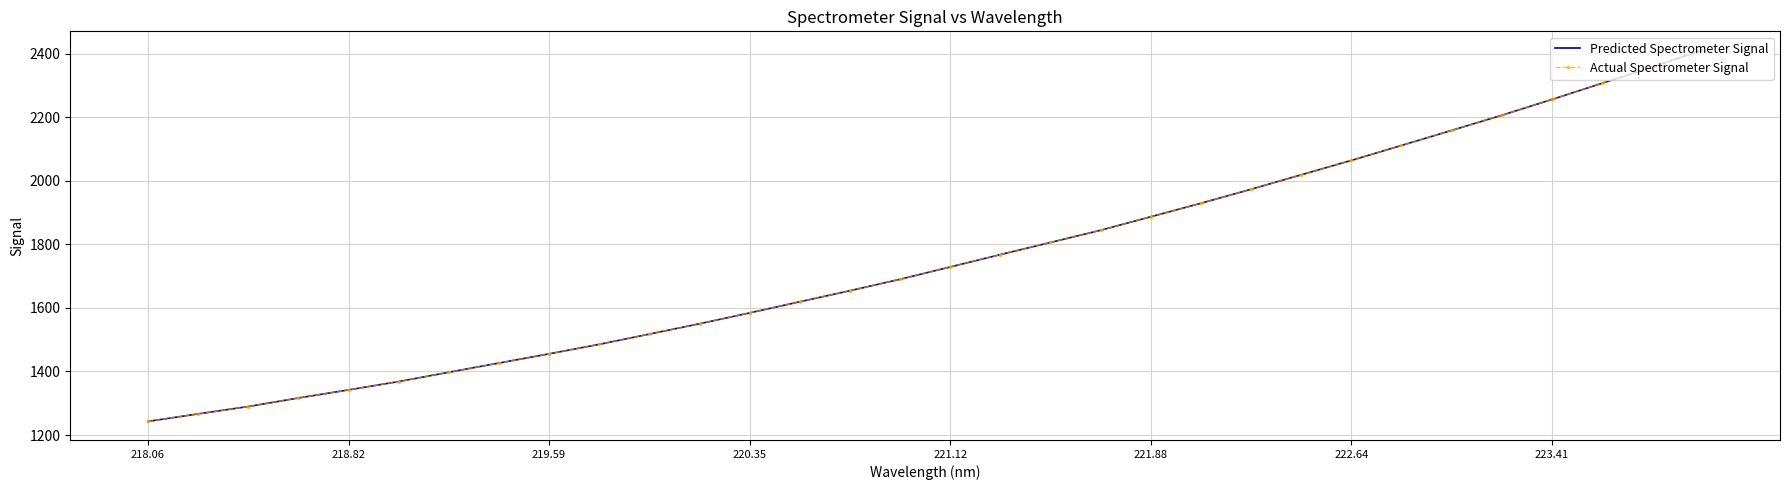

What is the average value of the Predicted Spectrometer Signal series?

1750.9